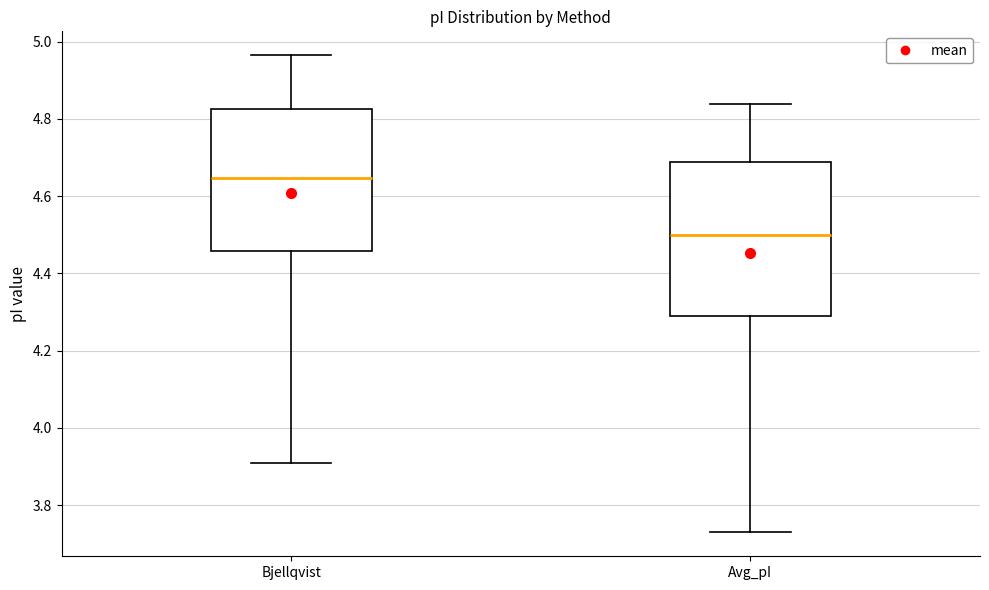

Comparing the boxes themselves (not the whiskers), which one is the tallest?

Avg_pI